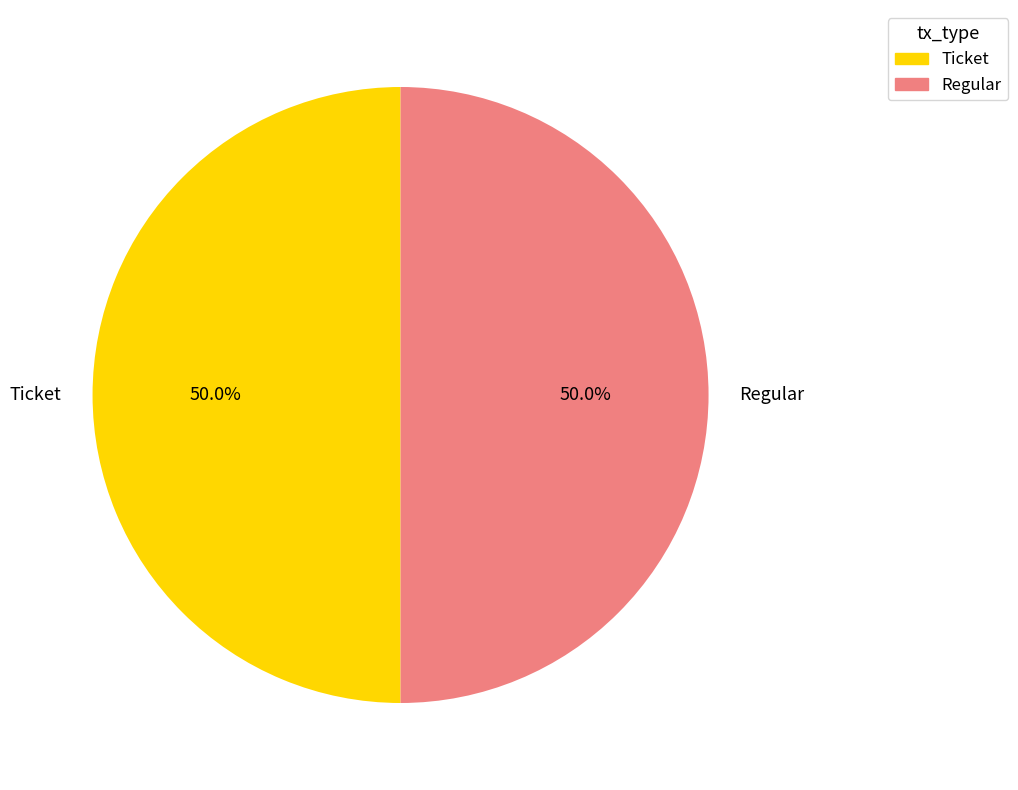

Is it true that Regular is 36% of the pie?

False